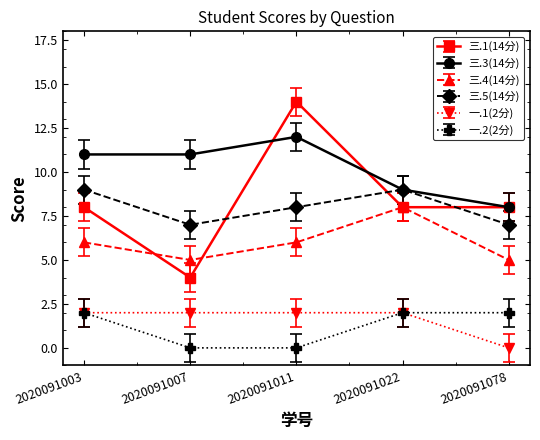

Rank the series at 2020091007 from highest to lowest value.

三.3(14分), 三.5(14分), 三.4(14分), 三.1(14分), 一.1(2分), 一.2(2分)